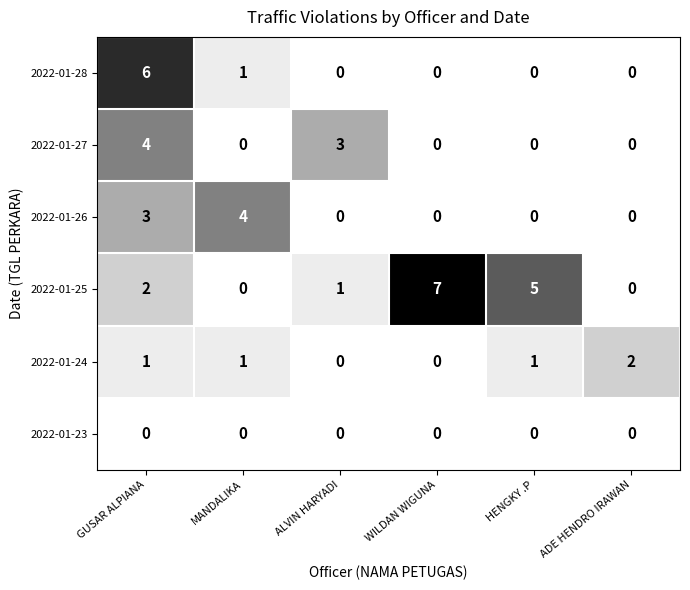

What is the greatest value displayed?

7